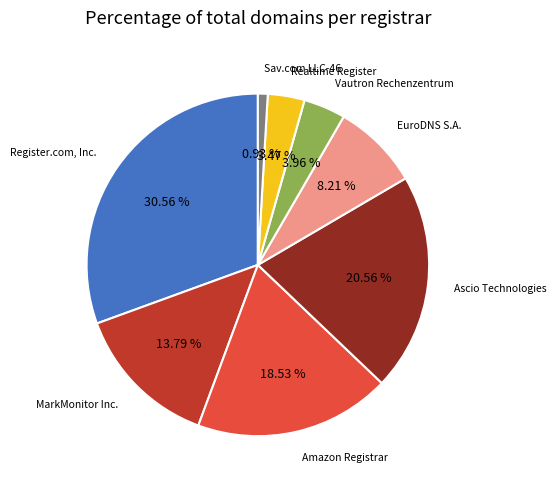

True or false: Vautron Rechenzentrum accounts for 4% of the total.

True